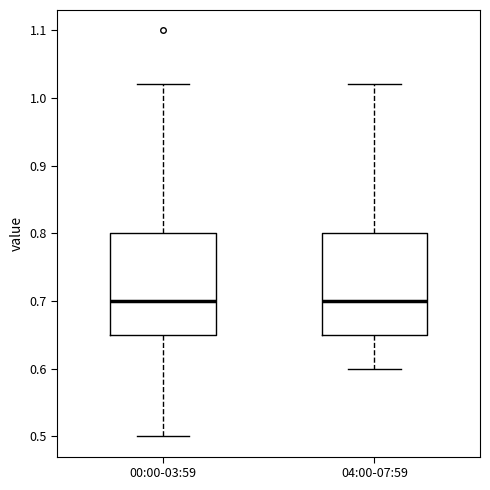

Reading left to right, transcribe this box plot: for each box, give where its median line is, the range the box spans, and where its two whiskers end, as read against the y-axis. The values are not printed on the chart, so give them approximately, as read against the axis.

00:00-03:59: median 0.70, box 0.65 to 0.80, whiskers 0.50 to 1.02
04:00-07:59: median 0.70, box 0.65 to 0.80, whiskers 0.60 to 1.02